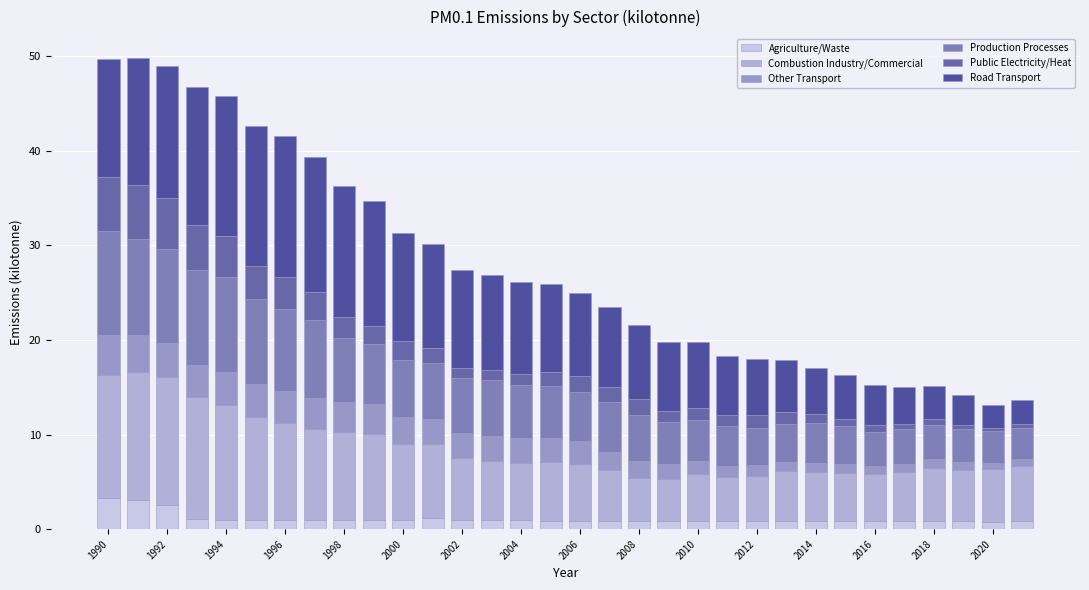

Count the number of categories in the chart.

32